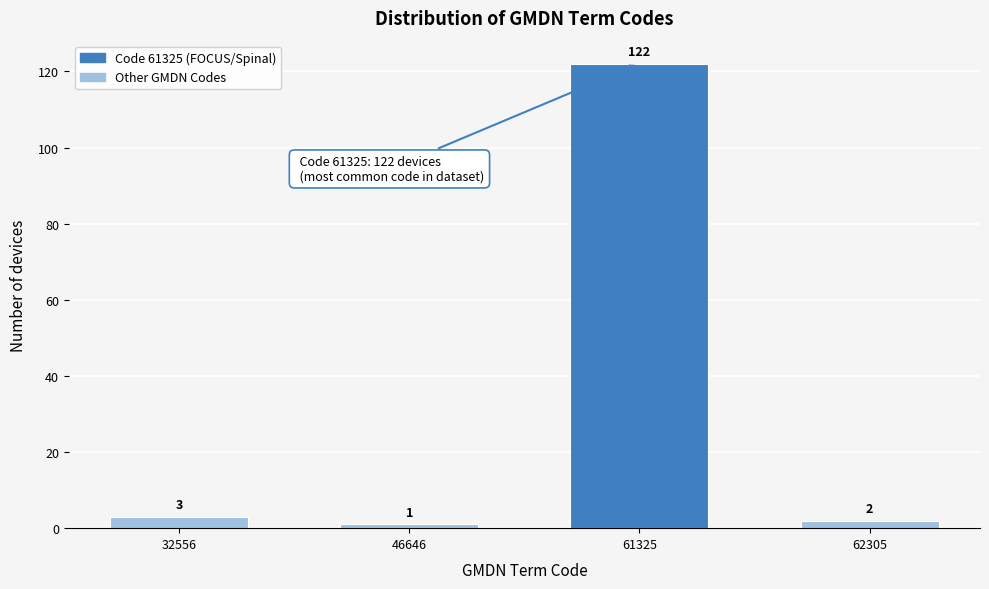

Reading left to right, list all the values displayed in this chart.

32556=3	46646=1	61325=122	62305=2